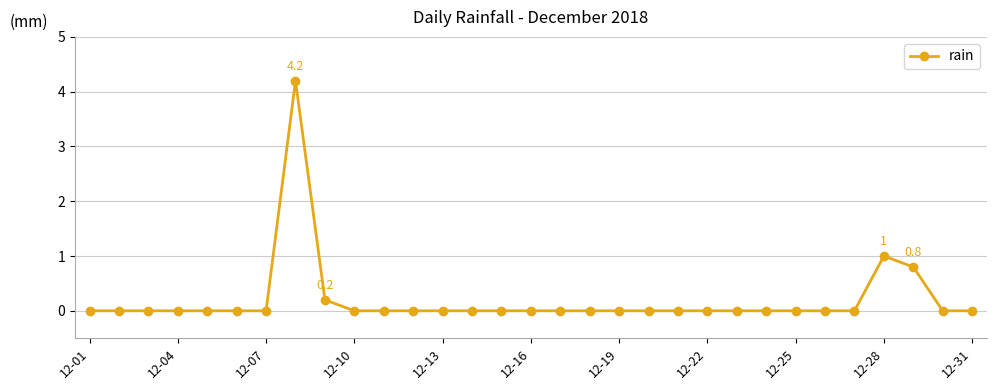

What is the difference between the second highest and second lowest values?

1.0